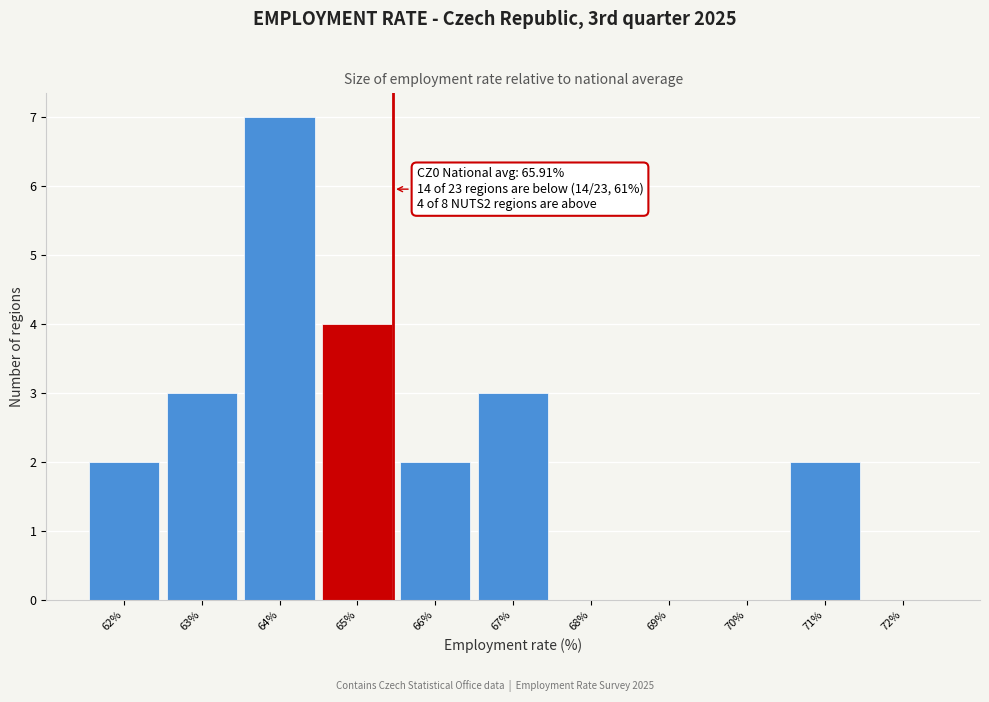

Reading left to right, extract all data points from this chart.

62%=2	63%=3	64%=7	65%=4	66%=2	67%=3	68%=0	69%=0	70%=0	71%=2	72%=0